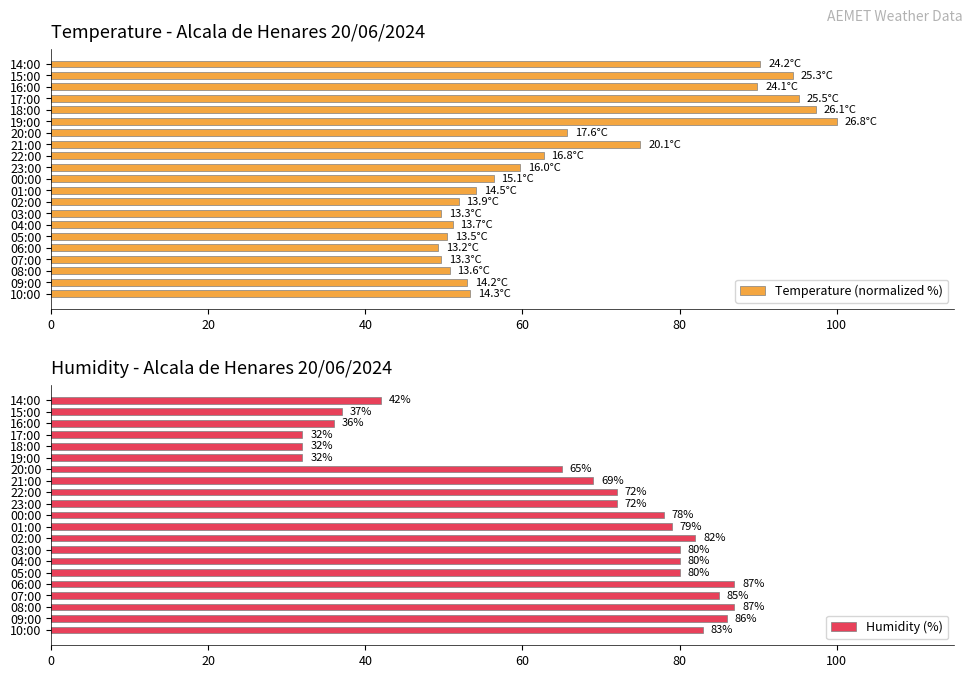

What is the sum of the Temperature (normalized %) values at 05:00 and 09:00?

103.4